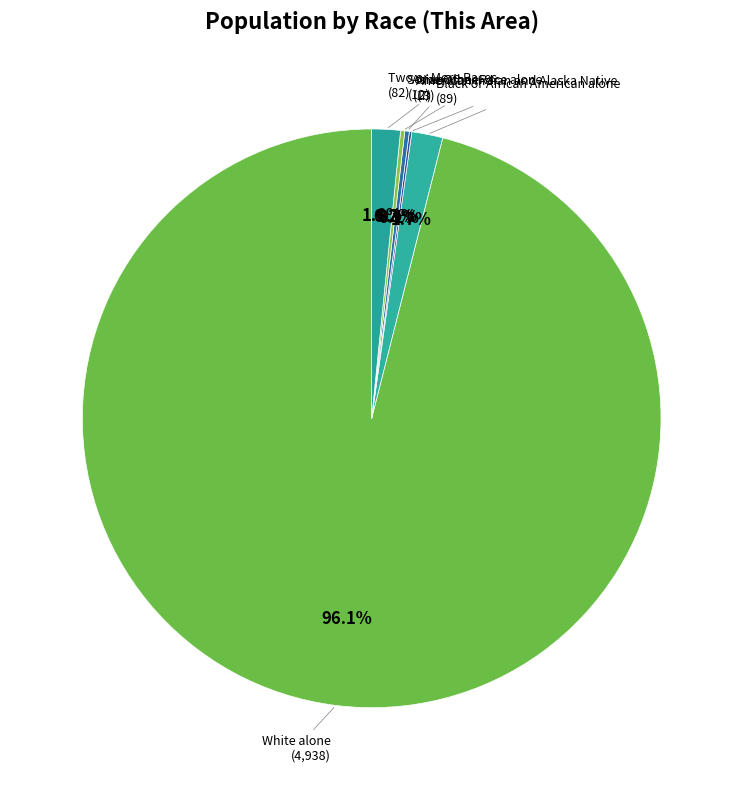

What is the majority slice?

White alone